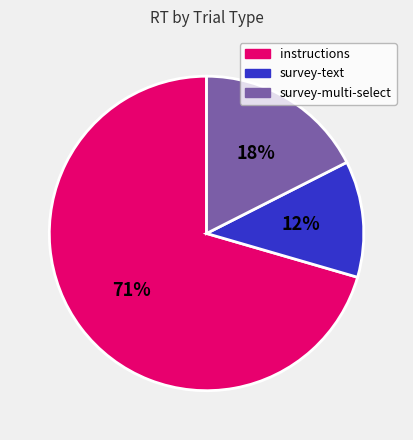

True or false: instructions accounts for 76% of the total.

False